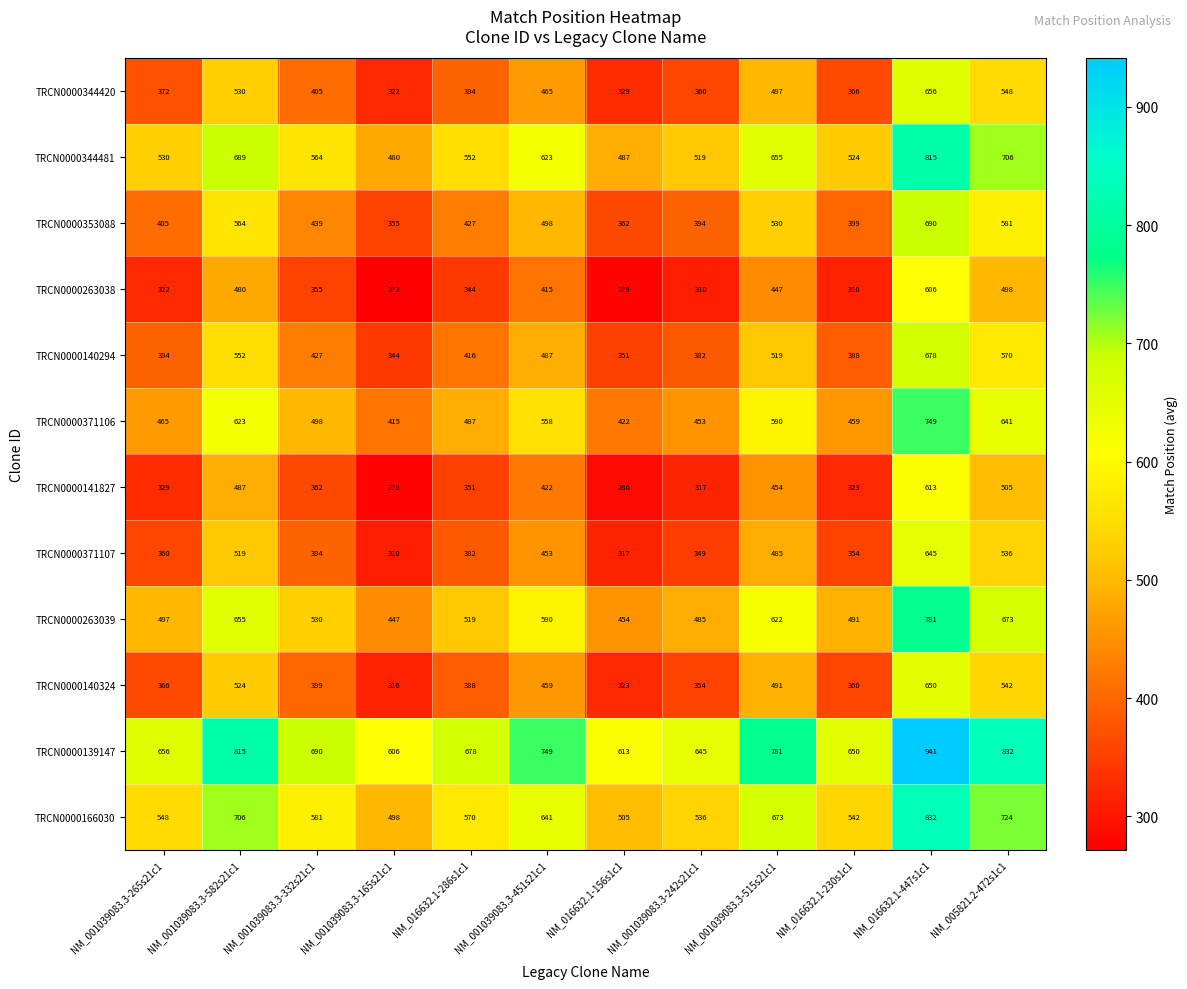

What is the lowest value of the TRCN0000141827 series?

279